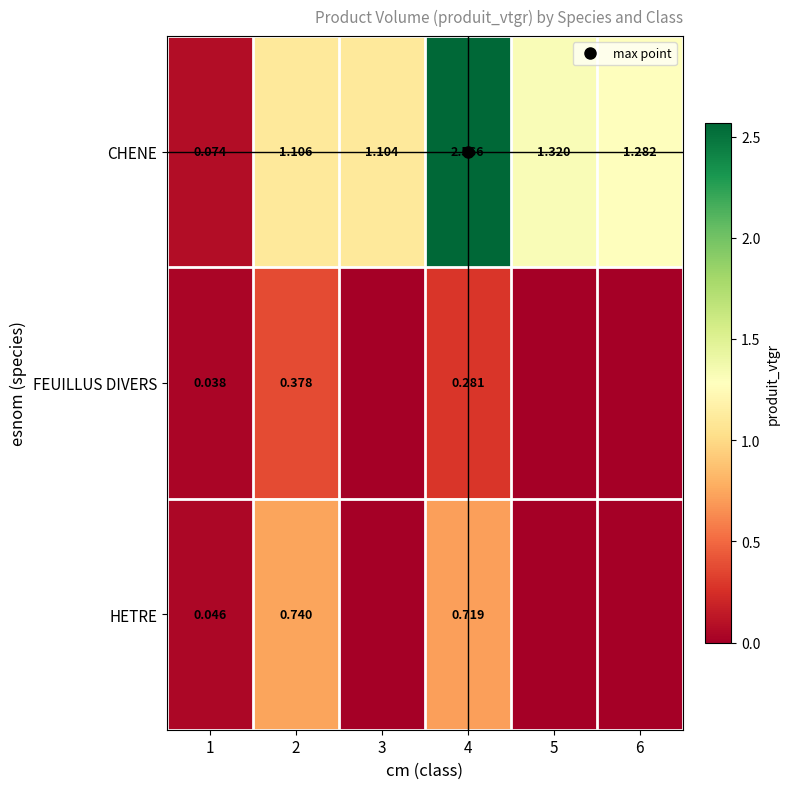

What is the highest value of the HETRE series?

0.7